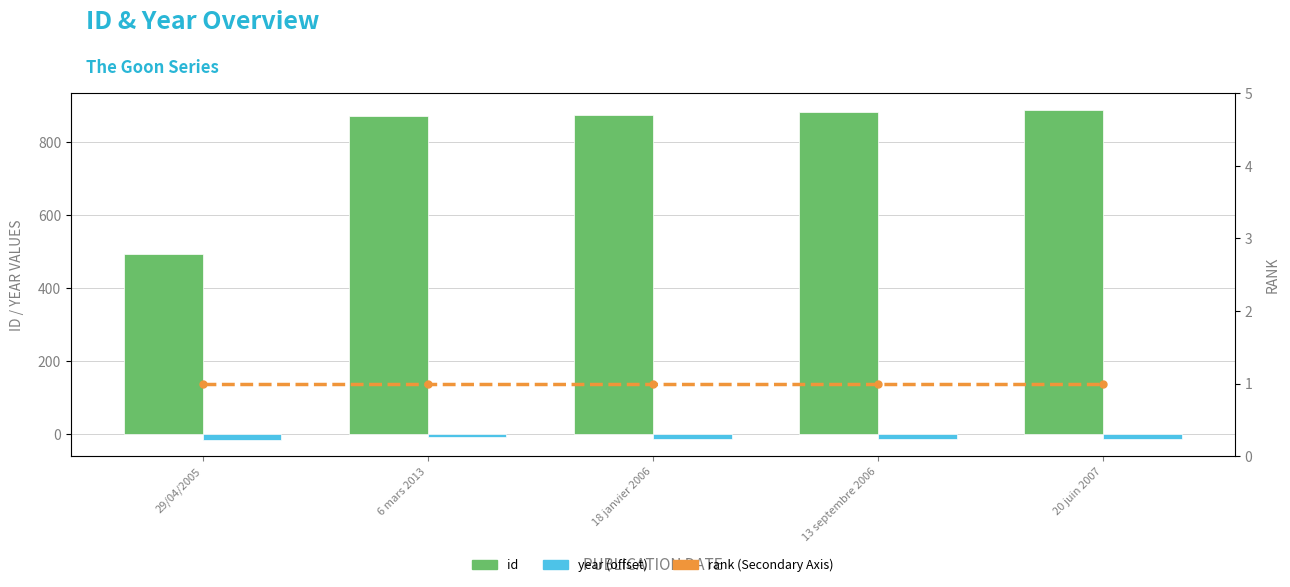

At how many categories does at least one series exceed 286?

5